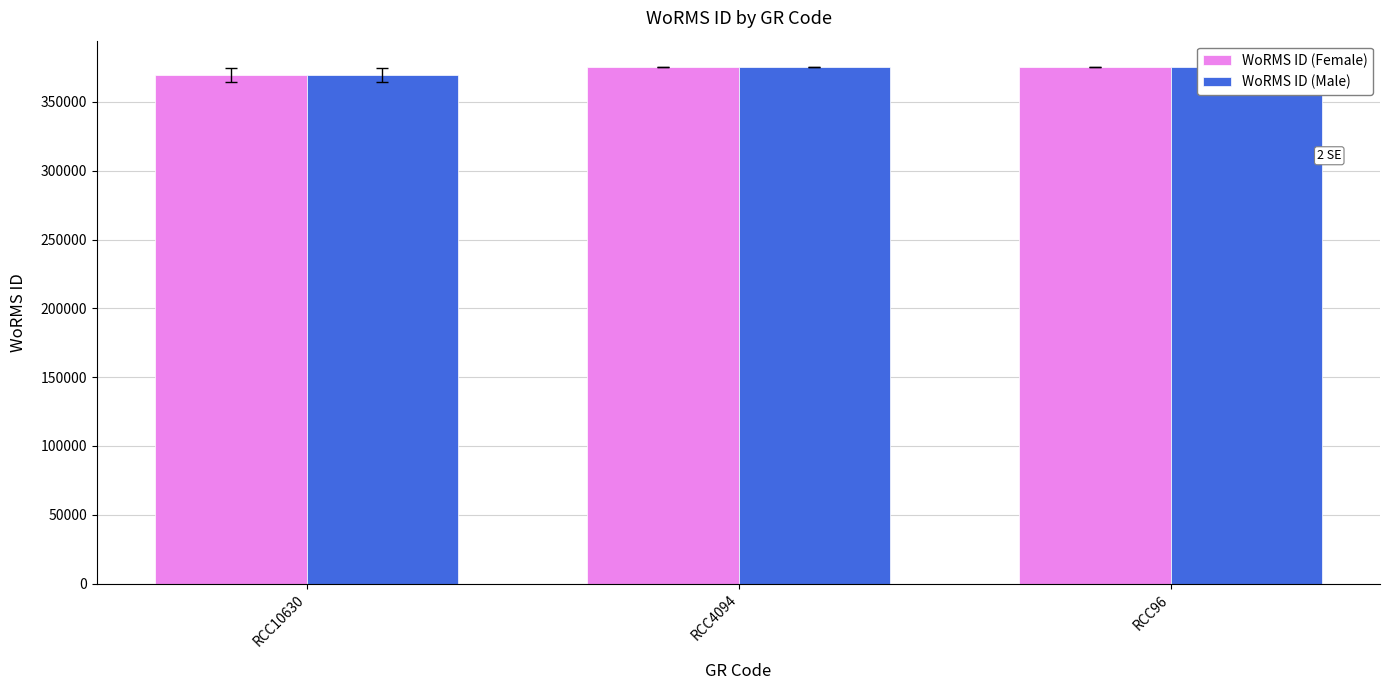

Is the value of WoRMS ID (Male) at RCC96 greater than the value of WoRMS ID (Female) at RCC4094?

No